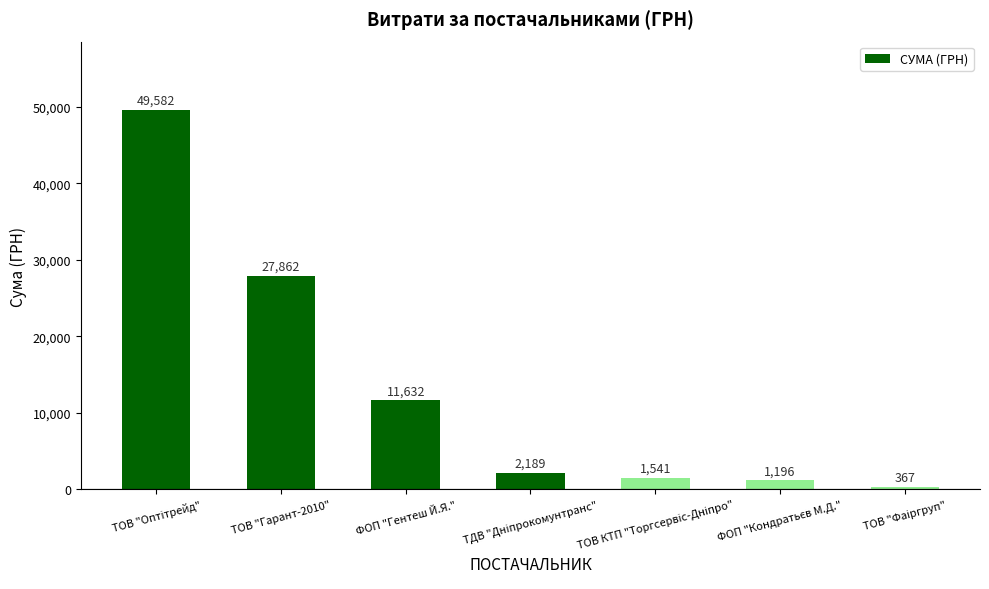

How many values are below 2188?

3